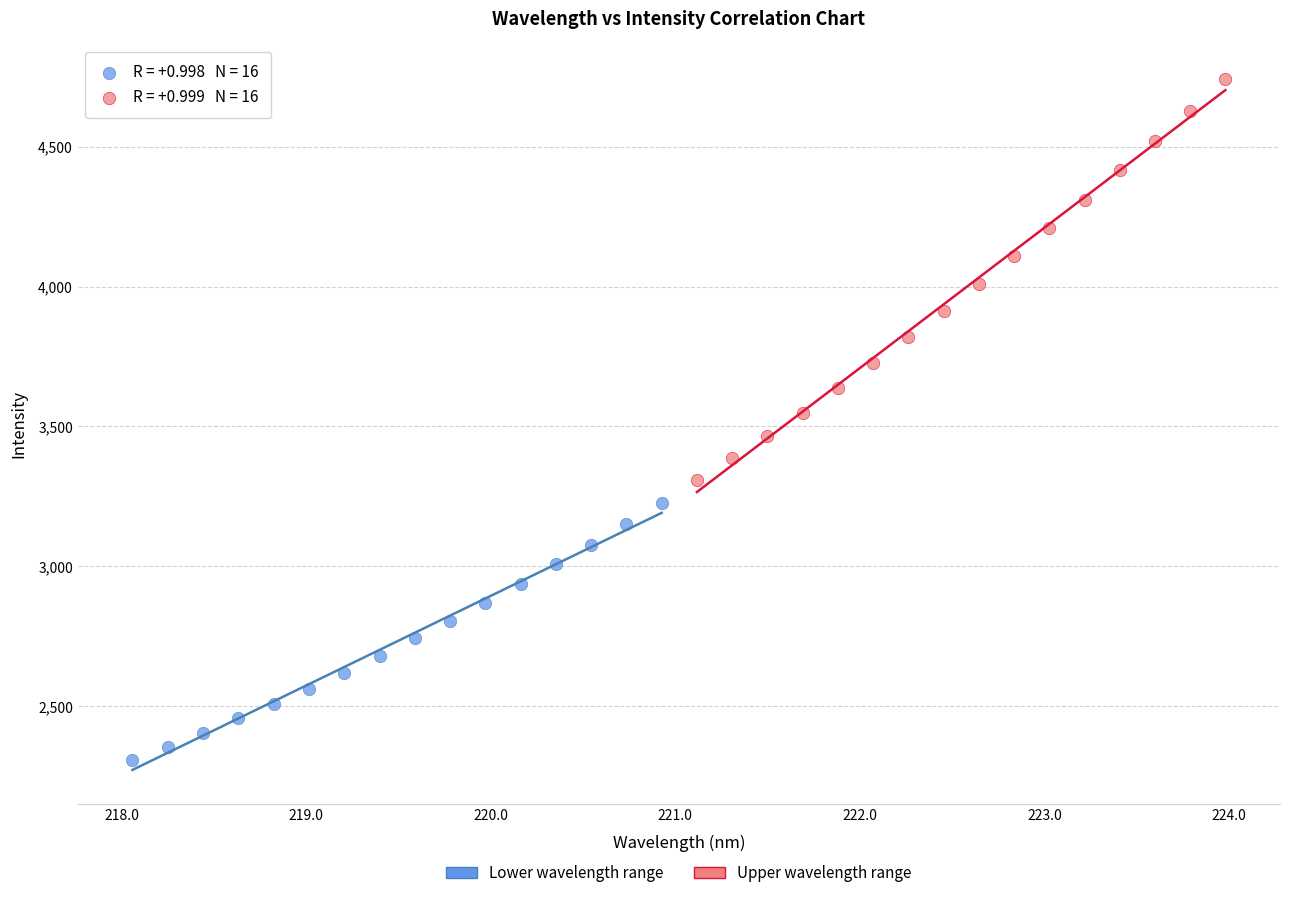

Which series has the largest Y range (max minus min)?

Upper wavelength range